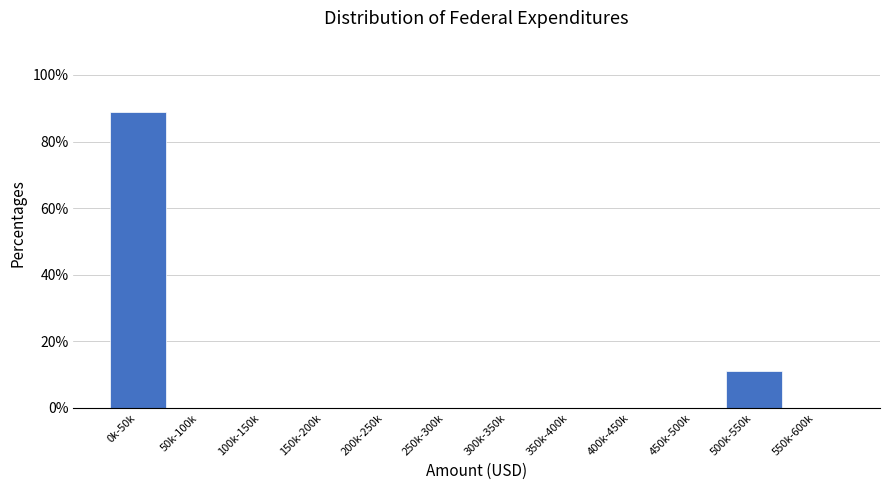

Reading left to right, transcribe all the data shown in this chart.

0k-50k=88.9	50k-100k=0.0	100k-150k=0.0	150k-200k=0.0	200k-250k=0.0	250k-300k=0.0	300k-350k=0.0	350k-400k=0.0	400k-450k=0.0	450k-500k=0.0	500k-550k=11.1	550k-600k=0.0